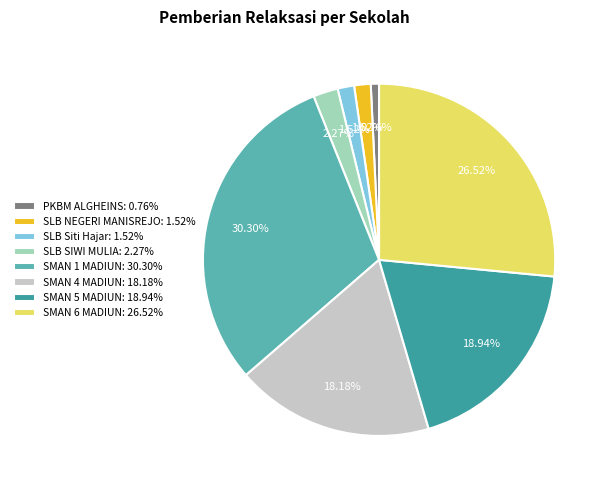

Combined, do SMAN 1 MADIUN: 30.30% and PKBM ALGHEINS: 0.76% account for over 50%?

No